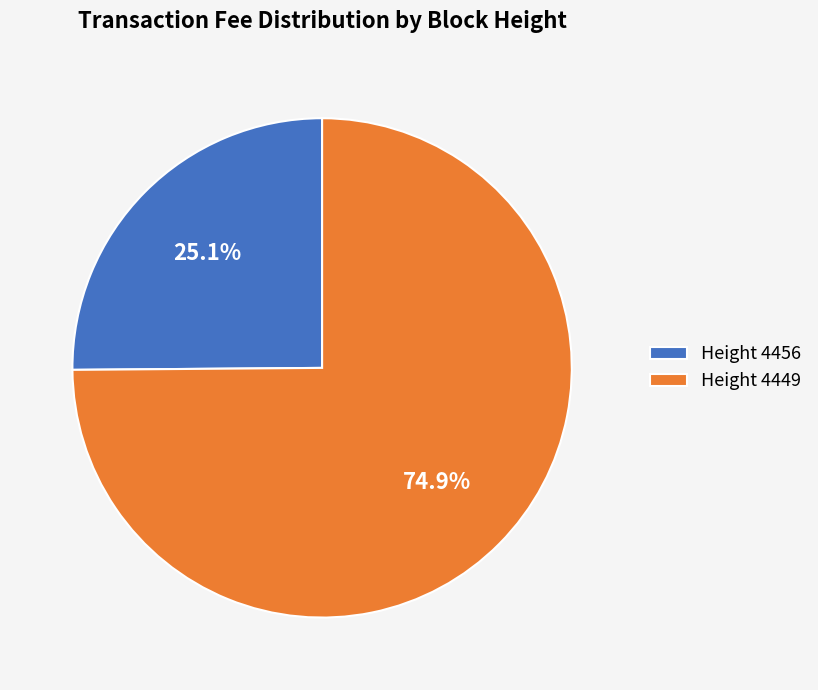

Which has a higher value, Height 4456 or Height 4449?

Height 4449